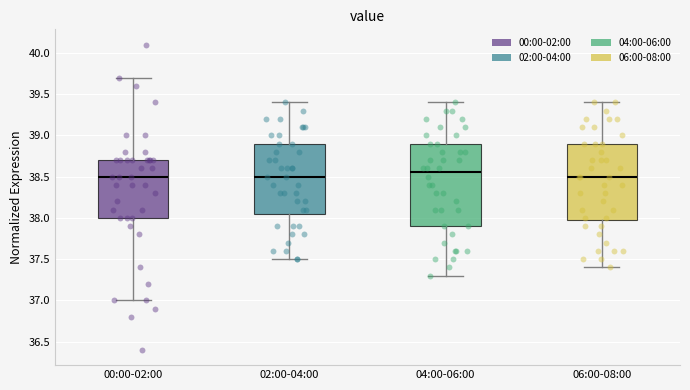

Where is the lower edge of the box for 06:00-08:00 on the y-axis? The values are not printed on the chart, so give them approximately, as read against the axis.

38.00